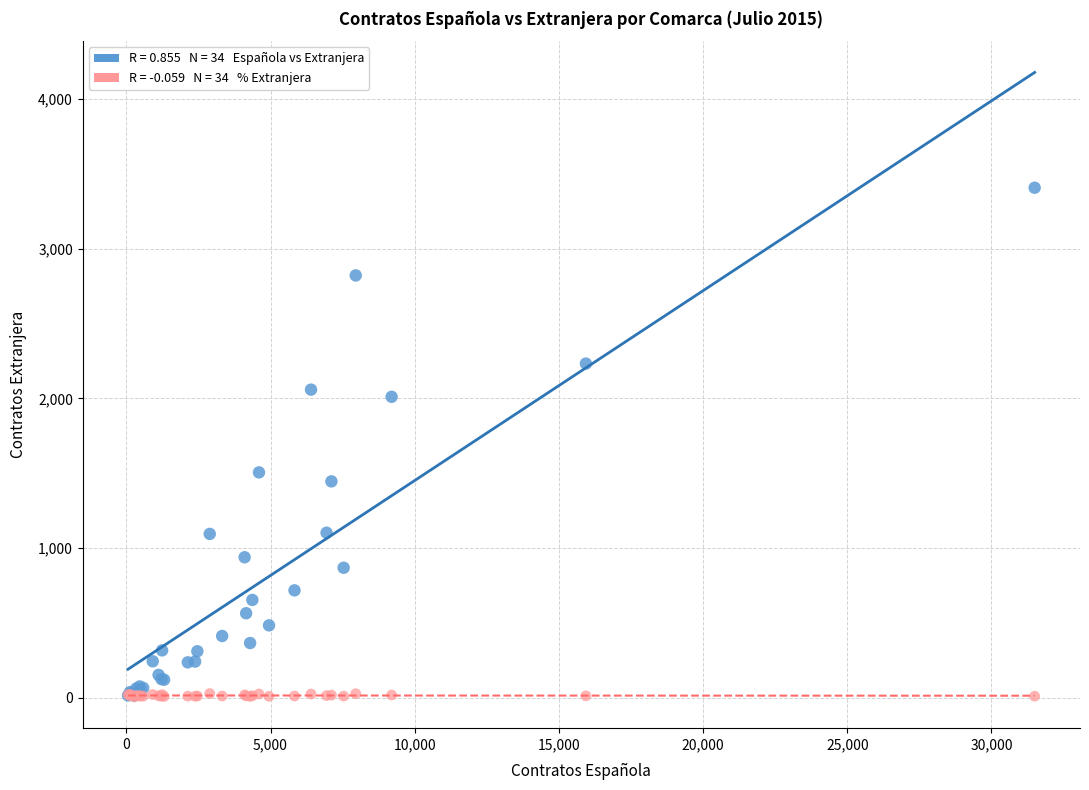

Across all series, what Y value is closest to 1705?

1505.0